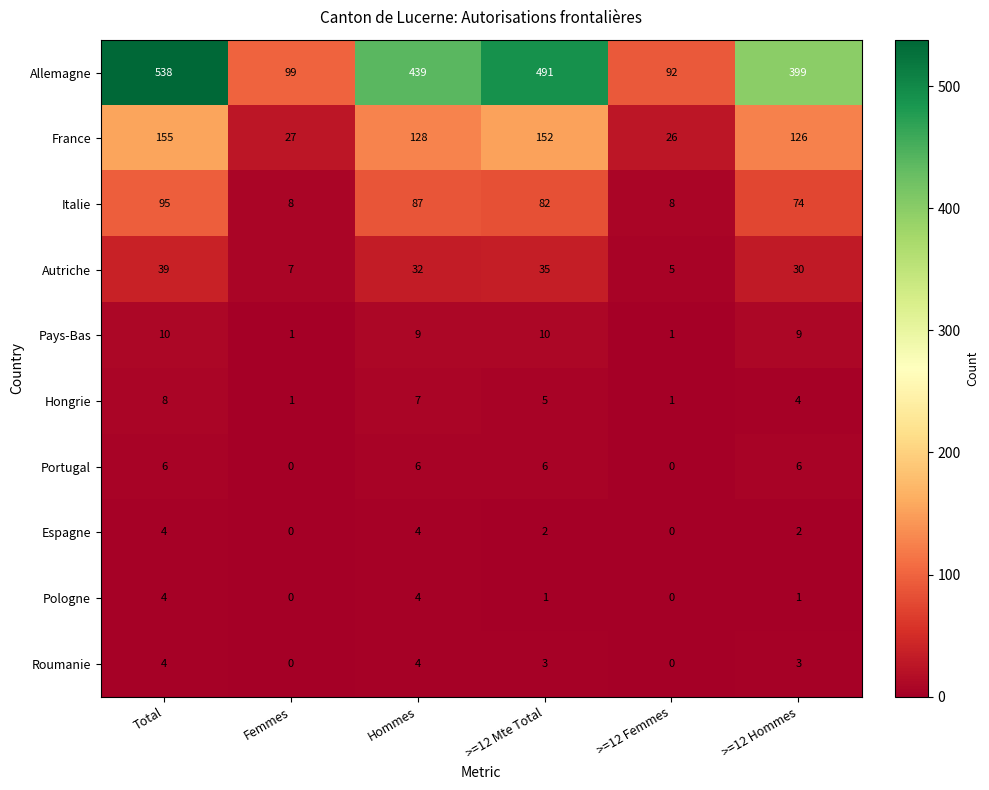

What is the difference between the highest and lowest values at >=12 Hommes?

398